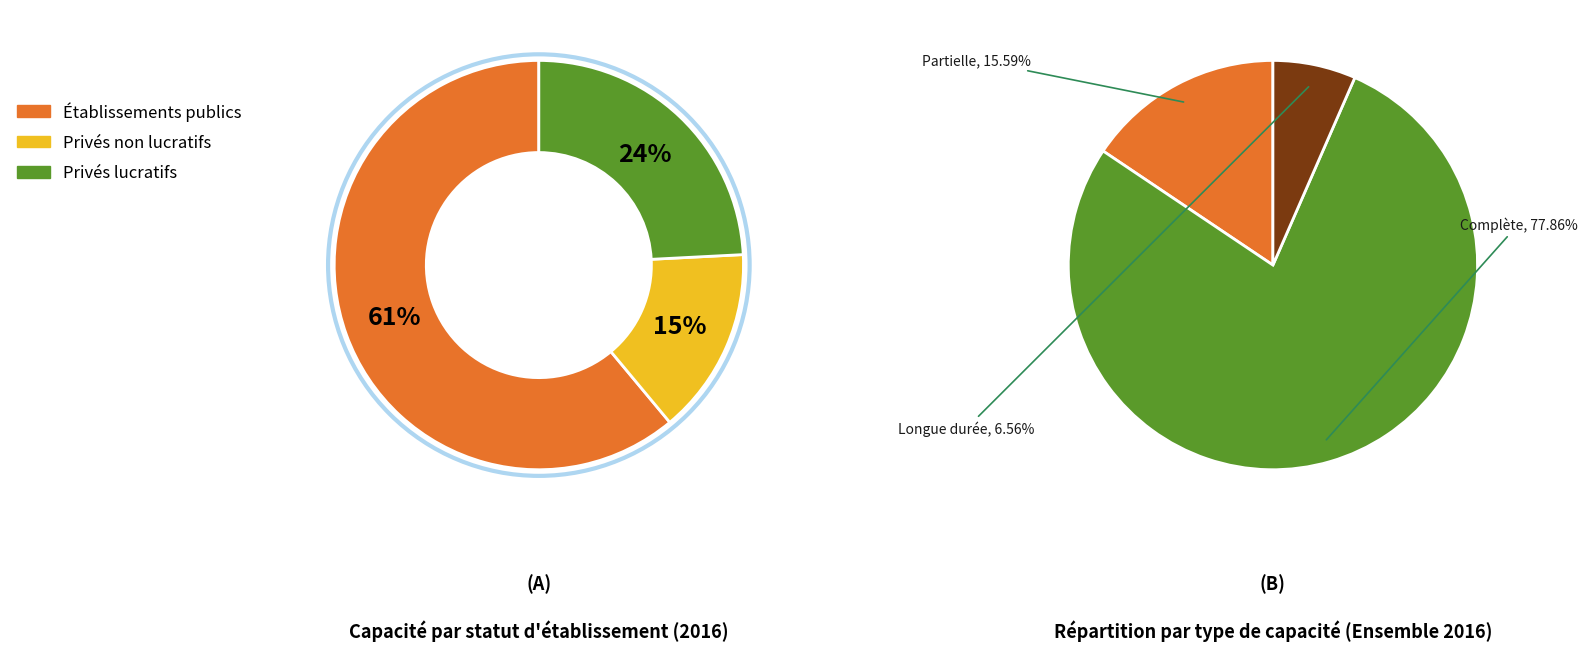

What is the smallest slice in the pie chart?

Soins de longue durée (en lits)